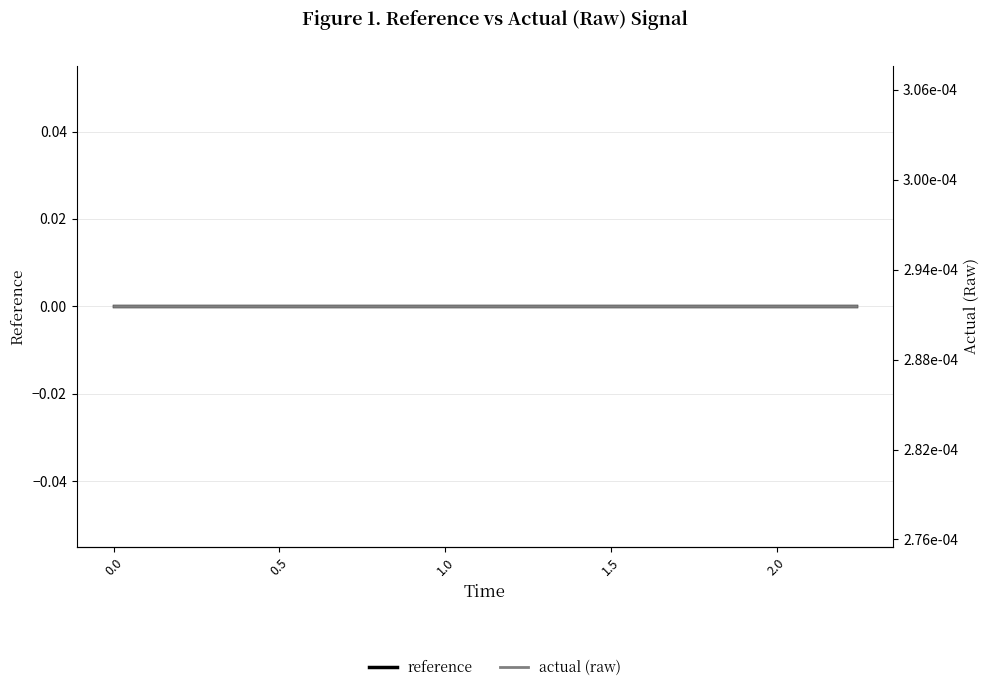

At how many categories does at least one series exceed 0?

15